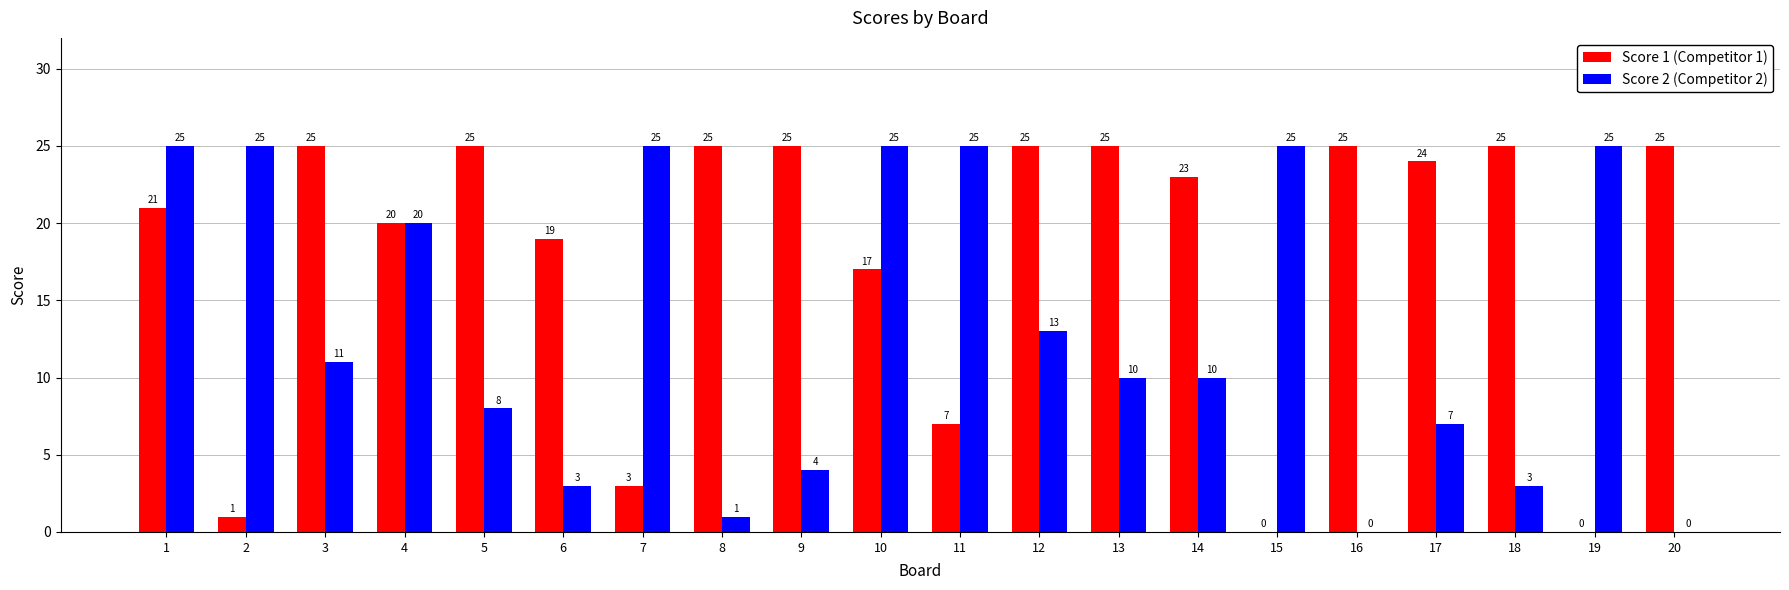

Reading left to right, extract all data points from this chart.

Score 1 (Competitor 1): 1=21	2=1	3=25	4=20	5=25	6=19	7=3	8=25	9=25	10=17	11=7	12=25	13=25	14=23	15=0	16=25	17=24	18=25	19=0	20=25
Score 2 (Competitor 2): 1=25	2=25	3=11	4=20	5=8	6=3	7=25	8=1	9=4	10=25	11=25	12=13	13=10	14=10	15=25	16=0	17=7	18=3	19=25	20=0